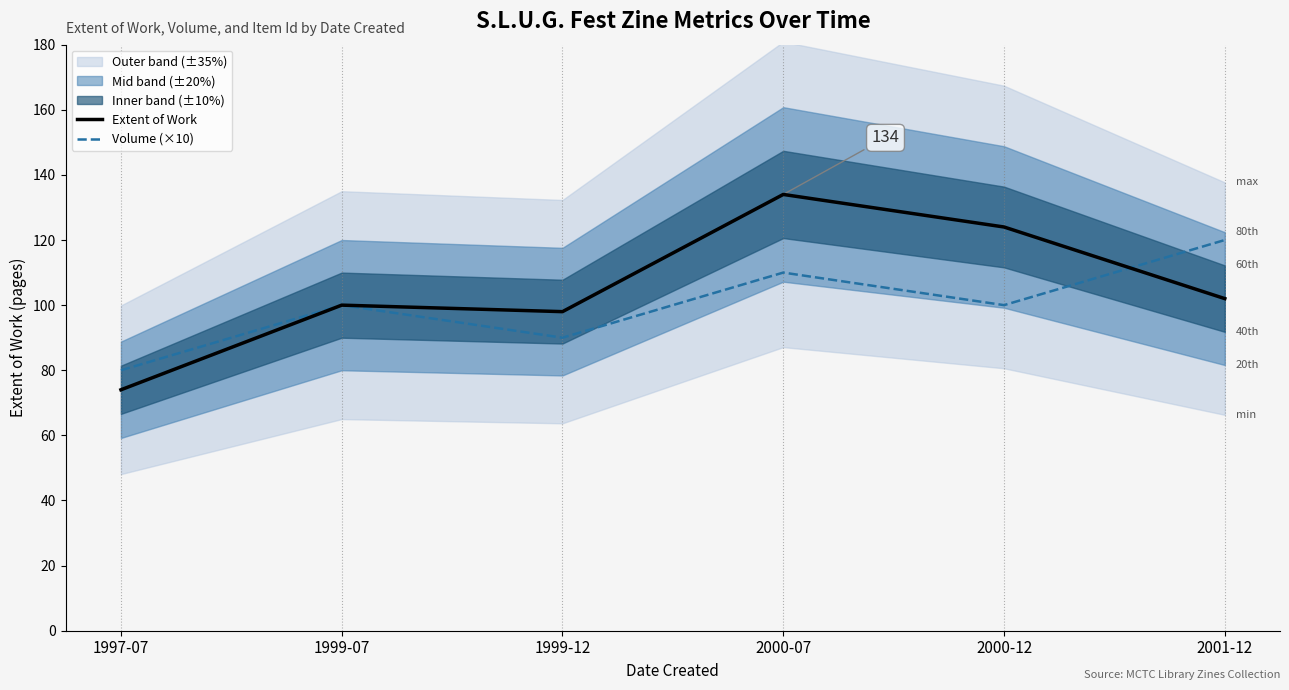

Is the value of Volume (×10) at 1999-12 greater than the value of Extent of Work at 1999-07?

No